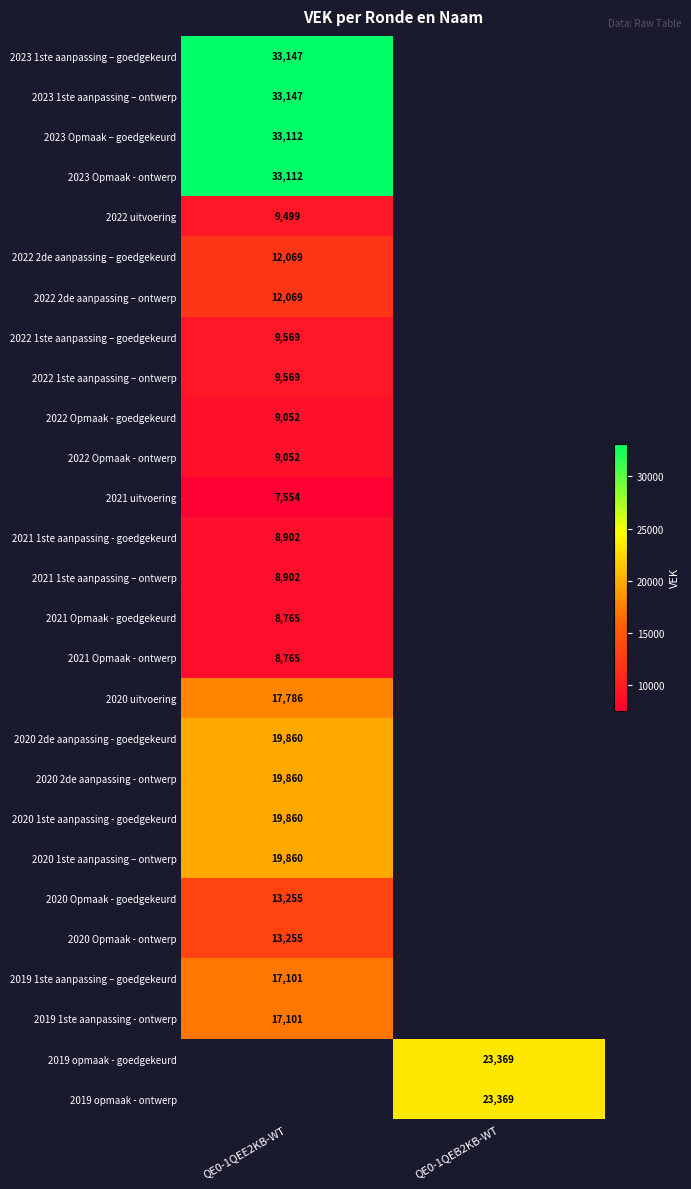

True or false: 2023 Opmaak – goedgekeurd has a value of 48964 at QE0-1QEE2KB-WT.

False